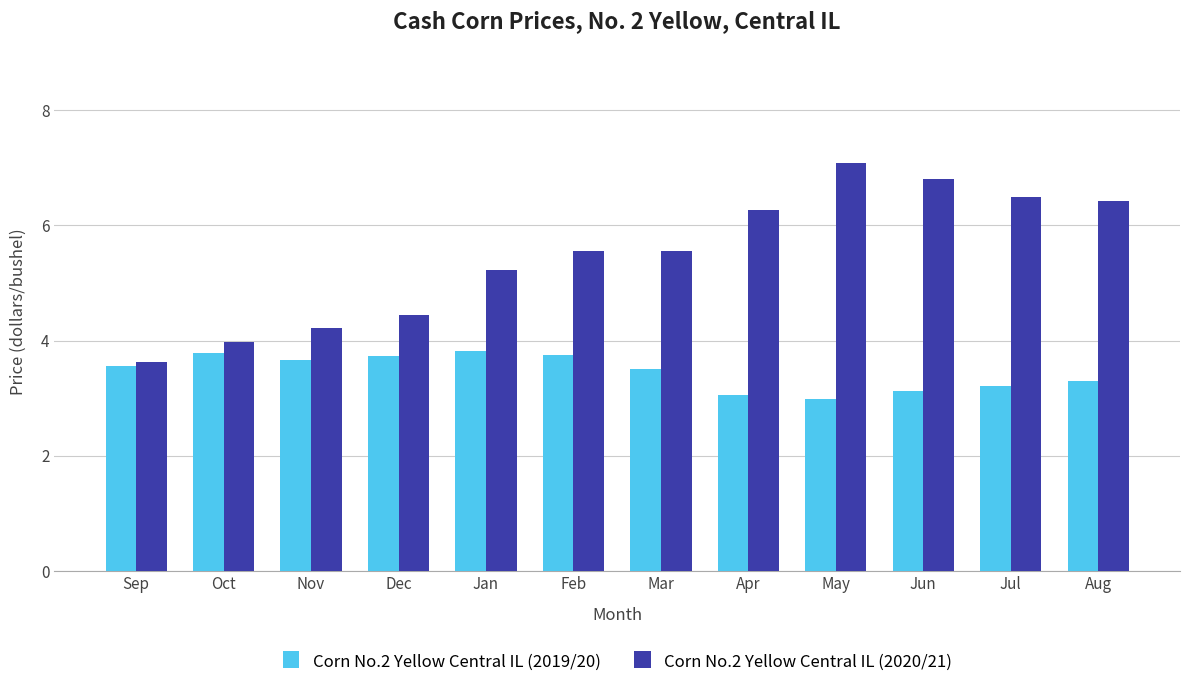

What are all the series names shown in the legend?

Corn No.2 Yellow Central IL (2019/20), Corn No.2 Yellow Central IL (2020/21)